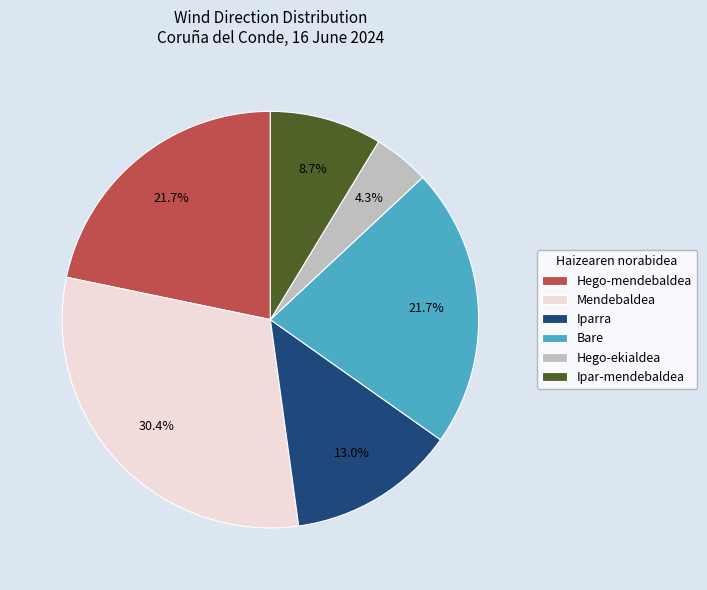

Is there a majority slice in this chart?

No